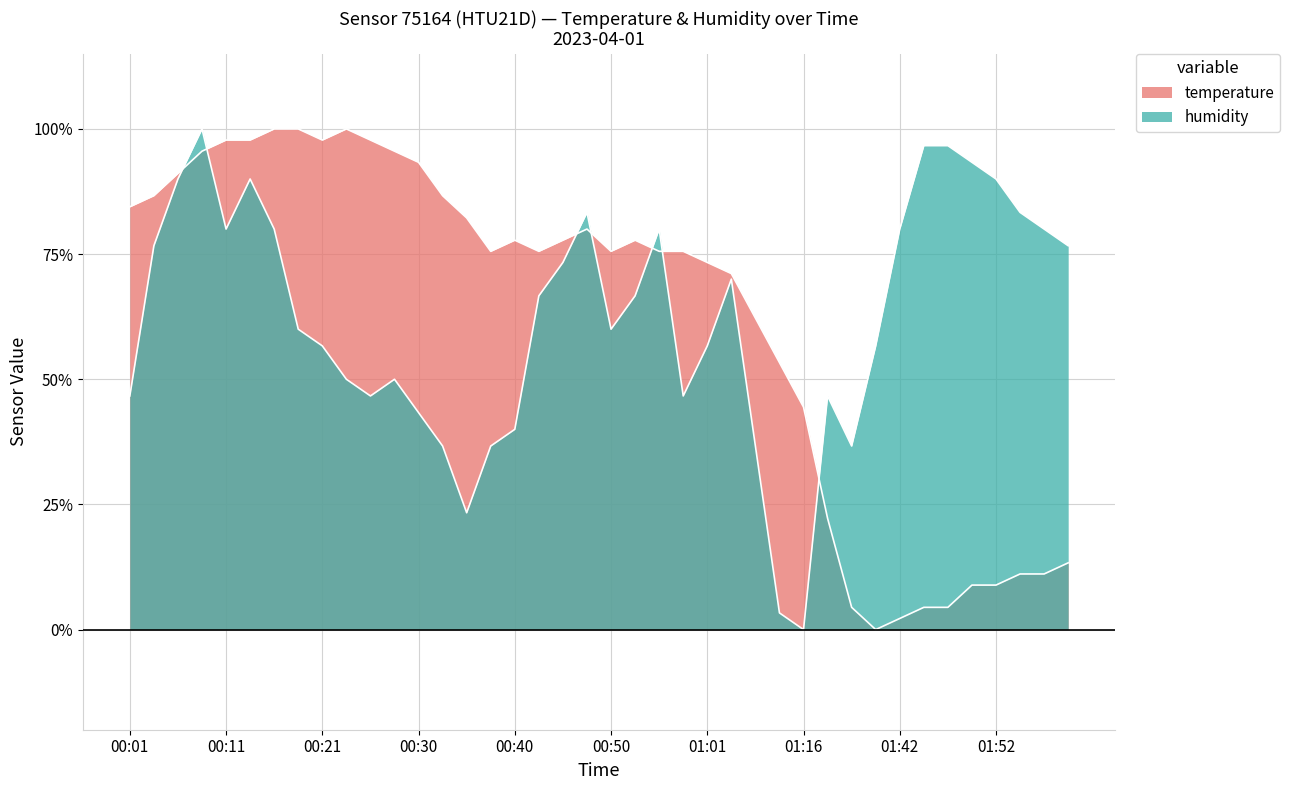

How many data points in humidity are above 66?

20